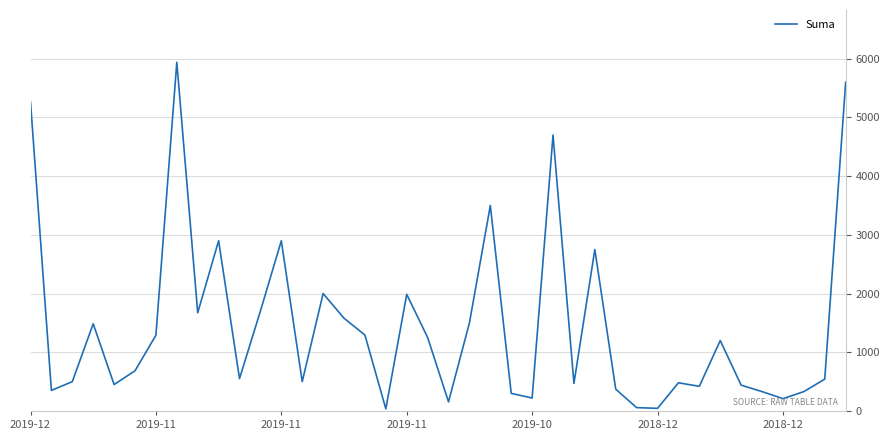

What is the greatest value displayed?

5940.0